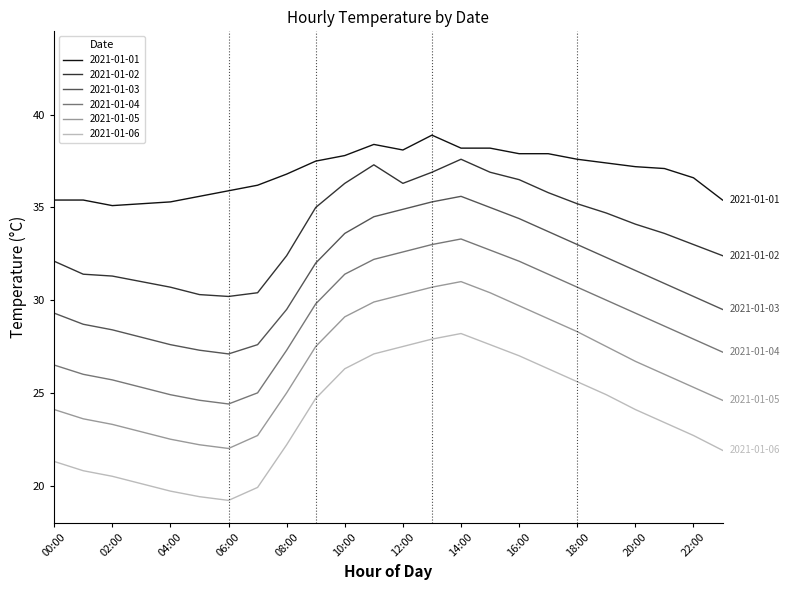

List the series in order of their peak value, lowest first.

2021-01-06, 2021-01-05, 2021-01-04, 2021-01-03, 2021-01-02, 2021-01-01